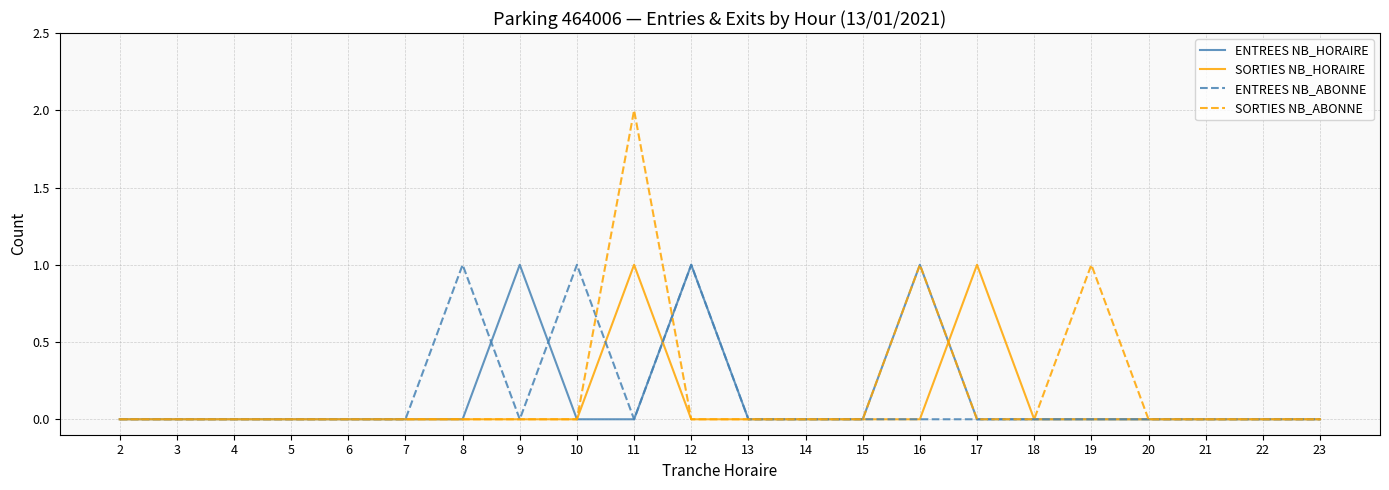

Is this an area chart (filled region under the line)?

No